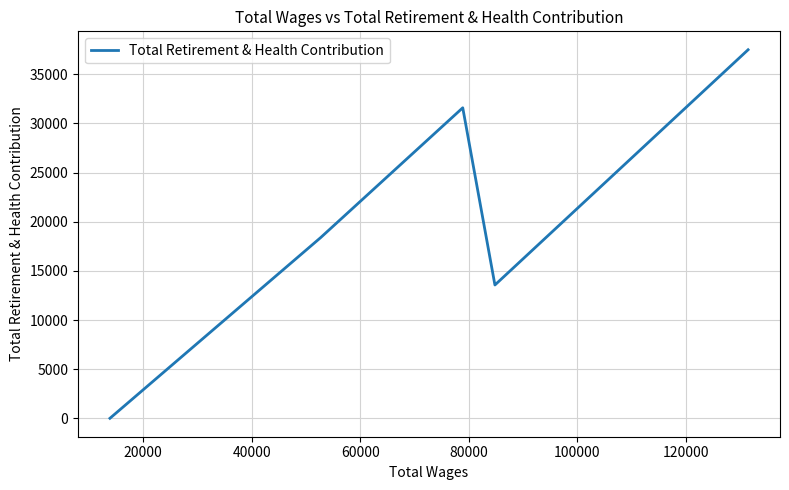

What is the average value?

20210